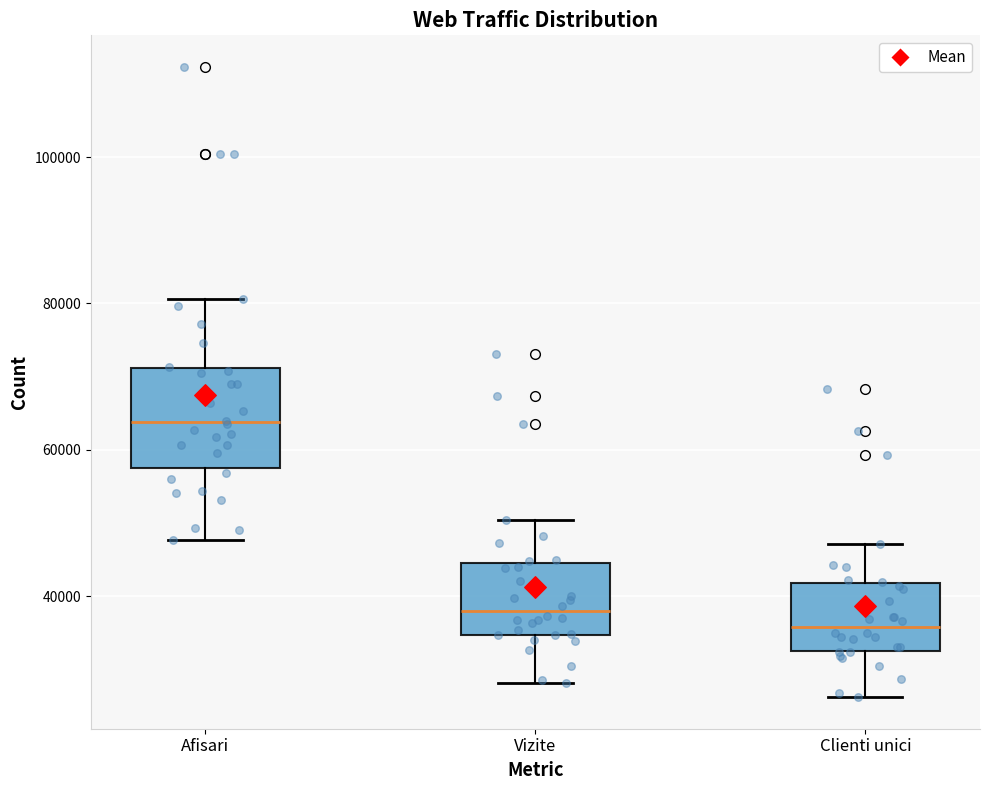

Which box has the lowest median line?

Clienti unici